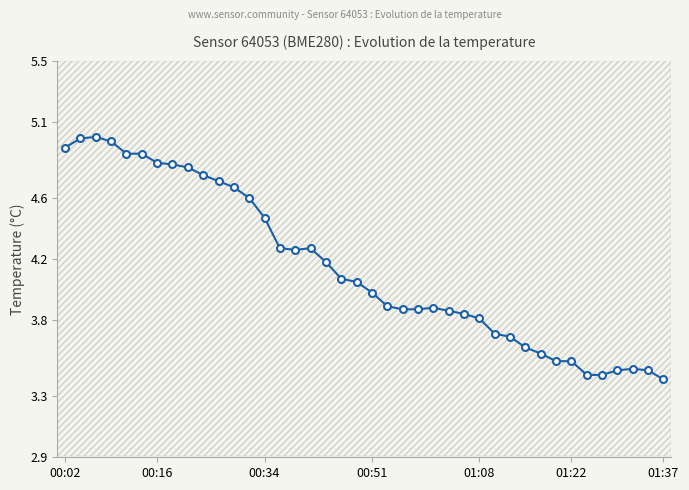

What is the average value?

4.1